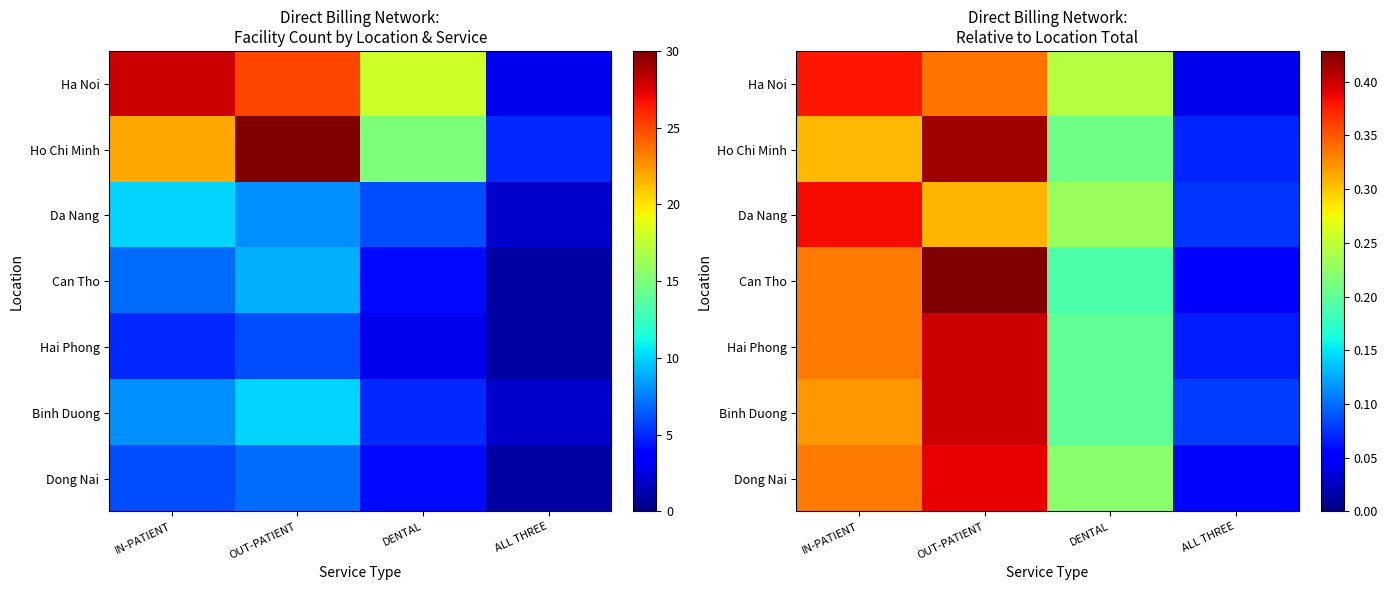

What is the sum of the Ha Noi values at OUT-PATIENT and IN-PATIENT?

0.7